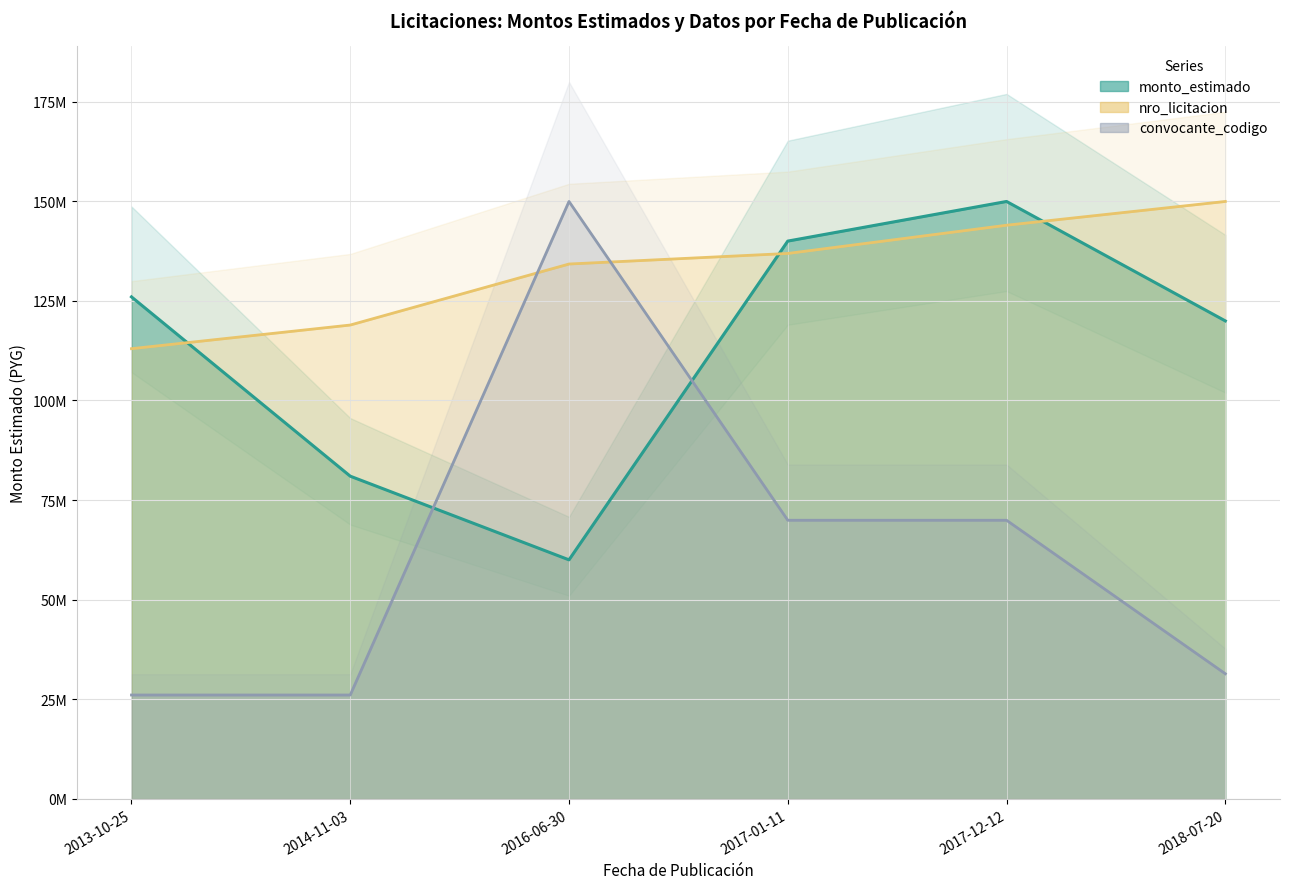

What is the difference between the monto_estimado values at 2016-06-30 and 2018-07-20?

59970480.0